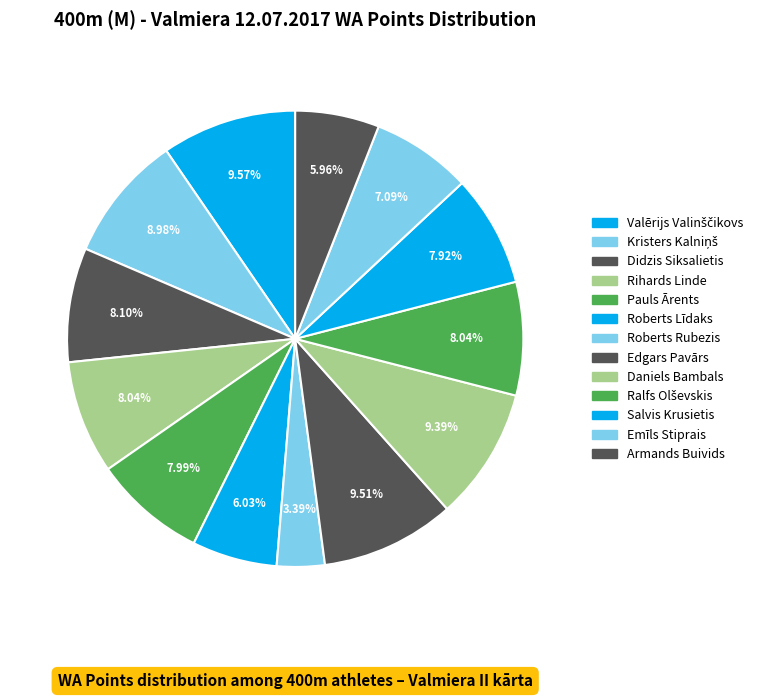

How many slices are in this pie chart?

13